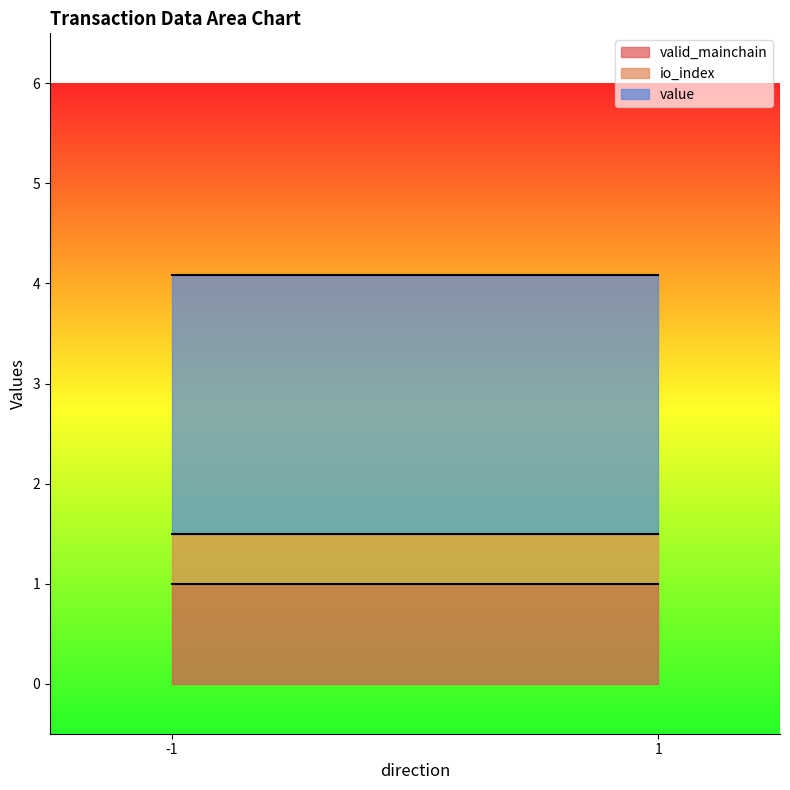

Rank the series by their maximum value, from highest to lowest.

value, io_index, valid_mainchain